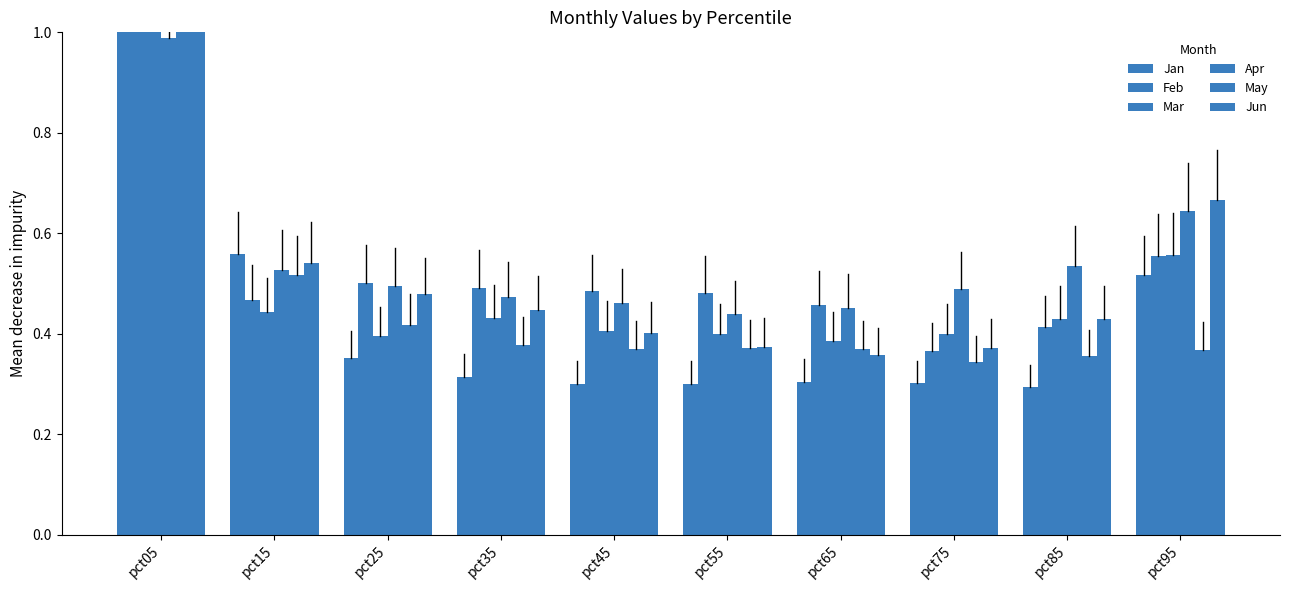

Reading right to left, extract all data points from this chart.

Jan: 0.5	0.3	0.3	0.3	0.3	0.3	0.3	0.4	0.6	1.8
Feb: 0.6	0.4	0.4	0.5	0.5	0.5	0.5	0.5	0.5	1.1
Mar: 0.6	0.4	0.4	0.4	0.4	0.4	0.4	0.4	0.4	1.2
Apr: 0.6	0.5	0.5	0.5	0.4	0.5	0.5	0.5	0.5	1.0
May: 0.4	0.4	0.3	0.4	0.4	0.4	0.4	0.4	0.5	1.5
Jun: 0.7	0.4	0.4	0.4	0.4	0.4	0.4	0.5	0.5	1.7